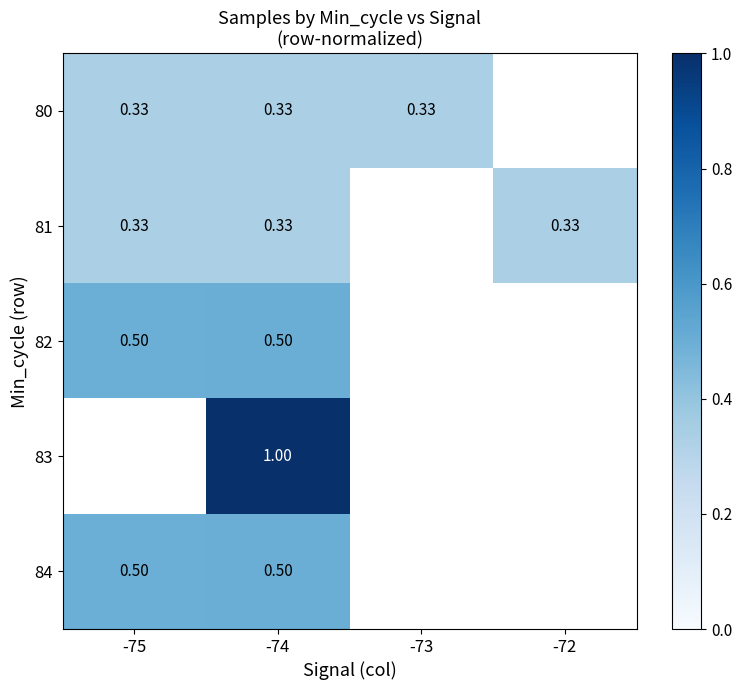

At which category is the sum across all series the highest?

-74